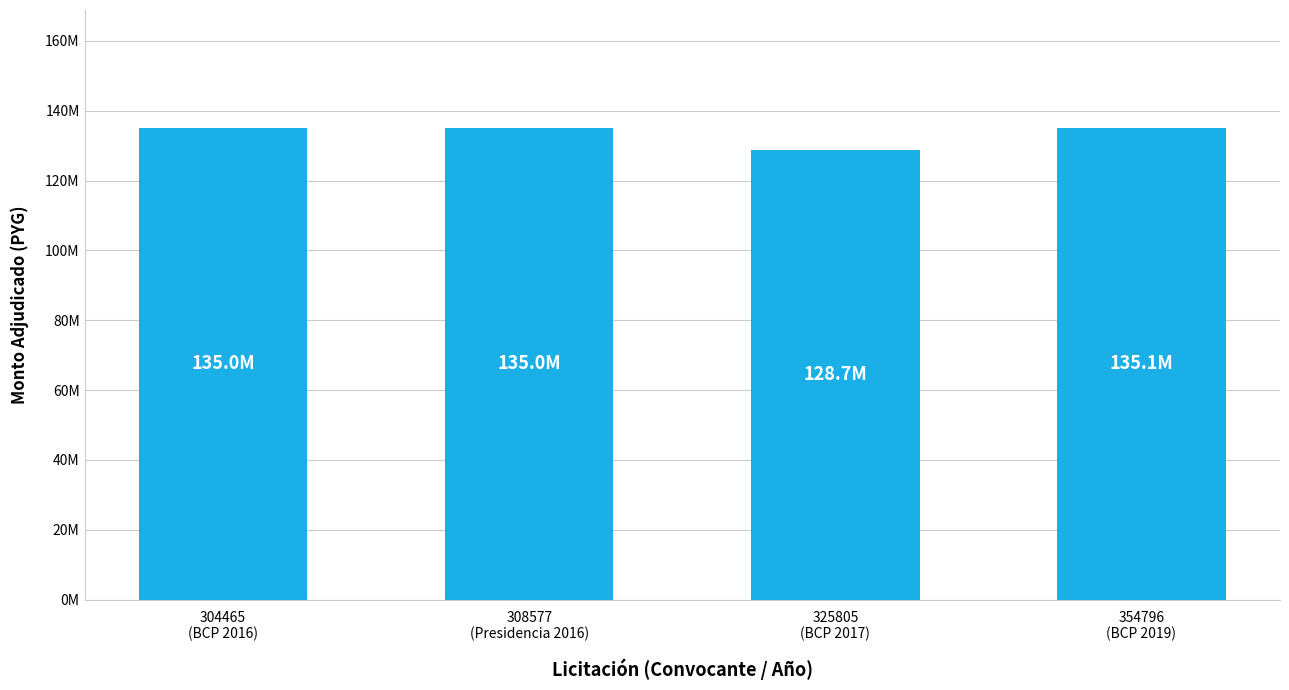

Does the chart contain any negative values?

No